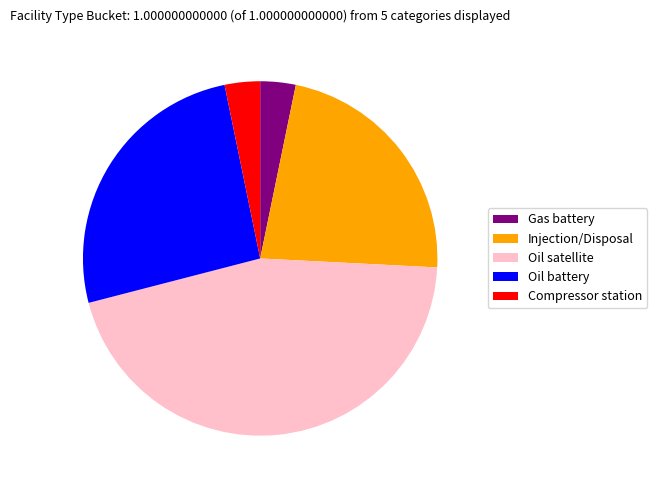

Between Oil satellite and Injection/Disposal, which is larger?

Oil satellite